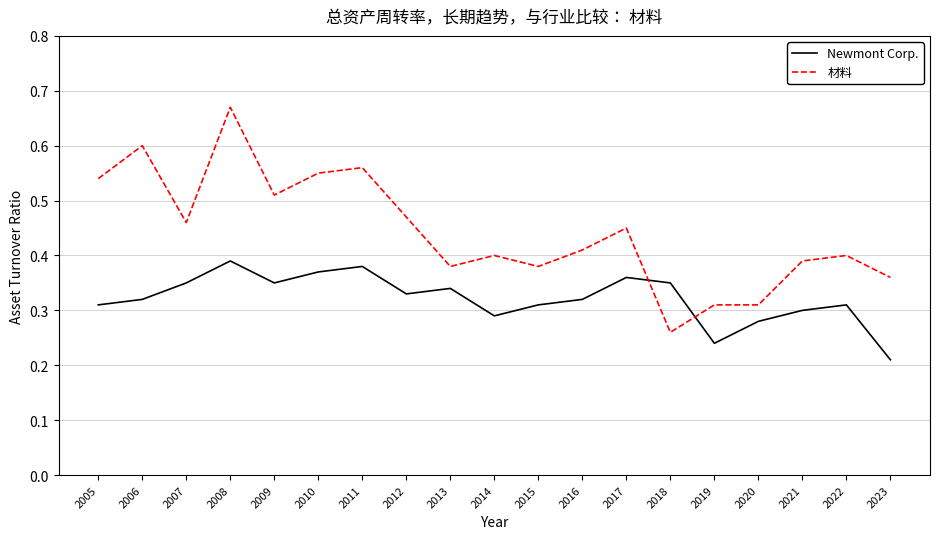

Rank the series by their maximum value, from lowest to highest.

Newmont Corp., 材料